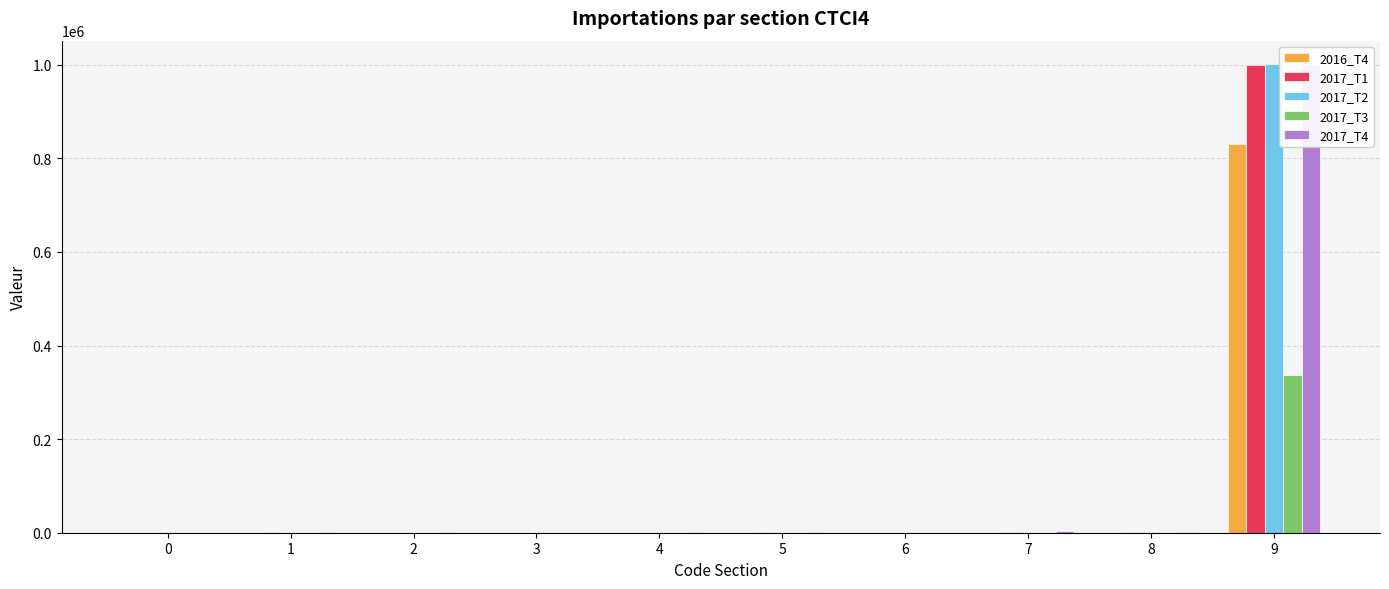

Which series has the widest spread of values?

2017_T2